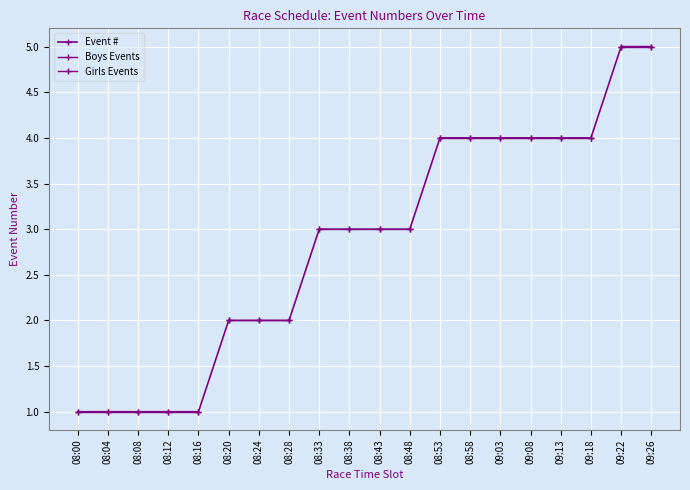

True or false: Girls Events and Boys Events intersect in this chart.

False